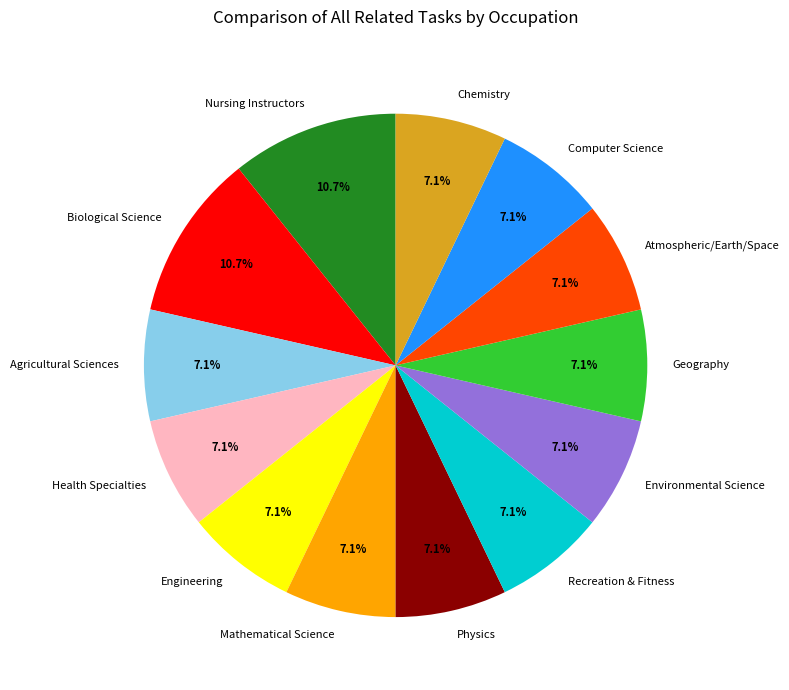

What is the total percentage of Geography and Physics?

14.3%